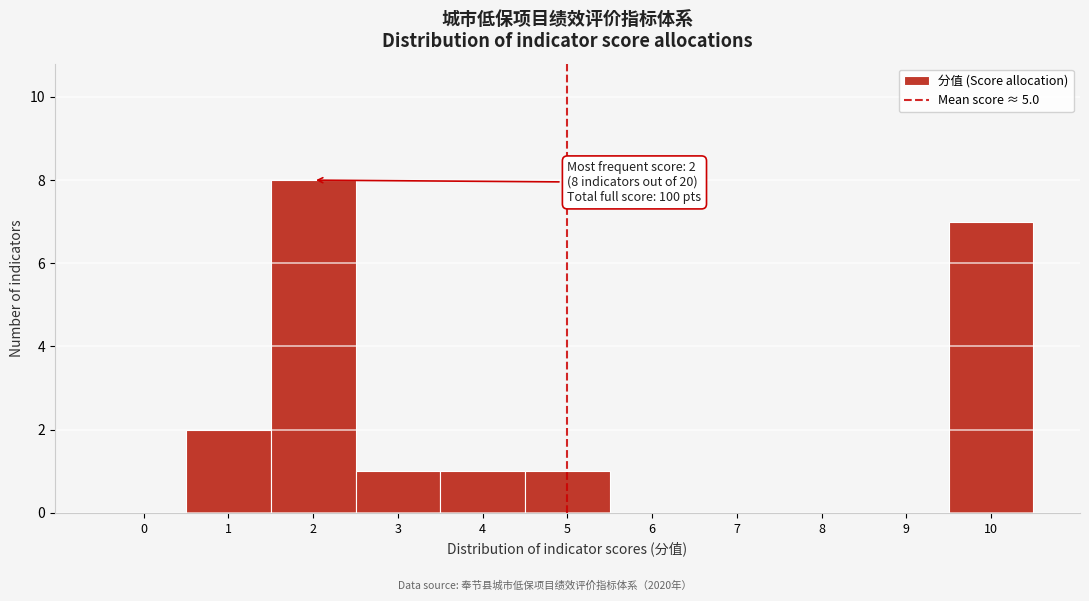

Reading left to right, transcribe all the data shown in this chart.

0=0	1=2	2=8	3=1	4=1	5=1	6=0	7=0	8=0	9=0	10=7